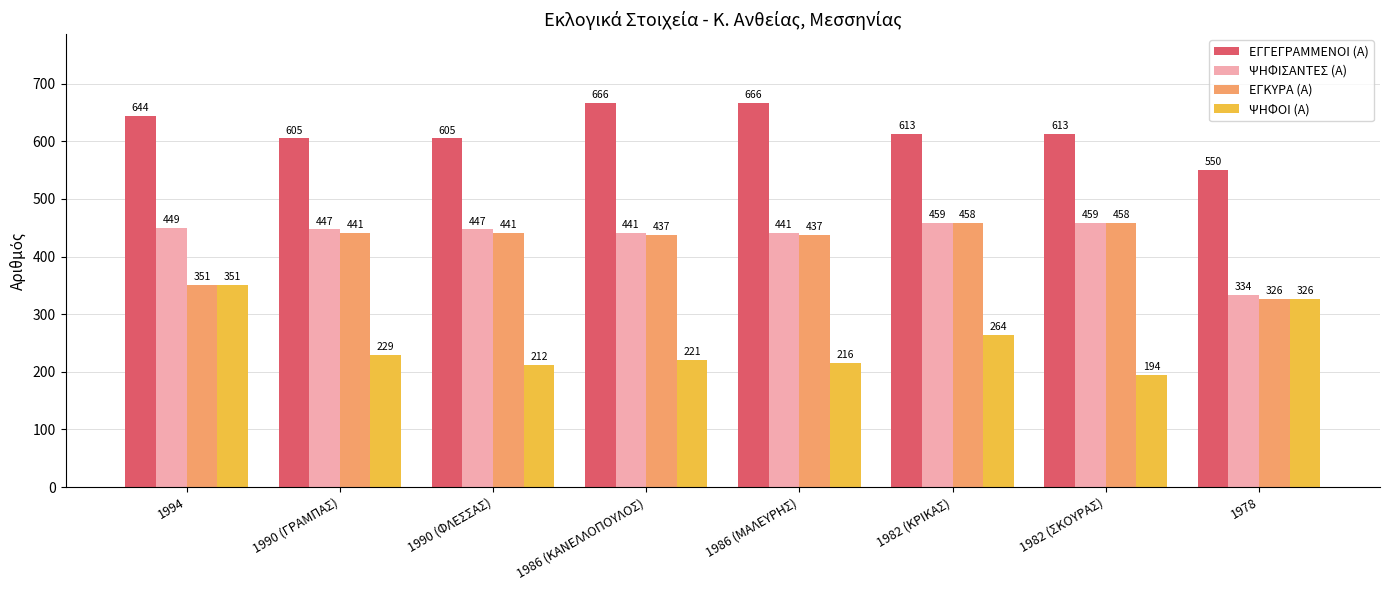

True or false: ΕΓΚΥΡΑ (Α) has a value of 231 at 1982 (ΚΡΙΚΑΣ).

False